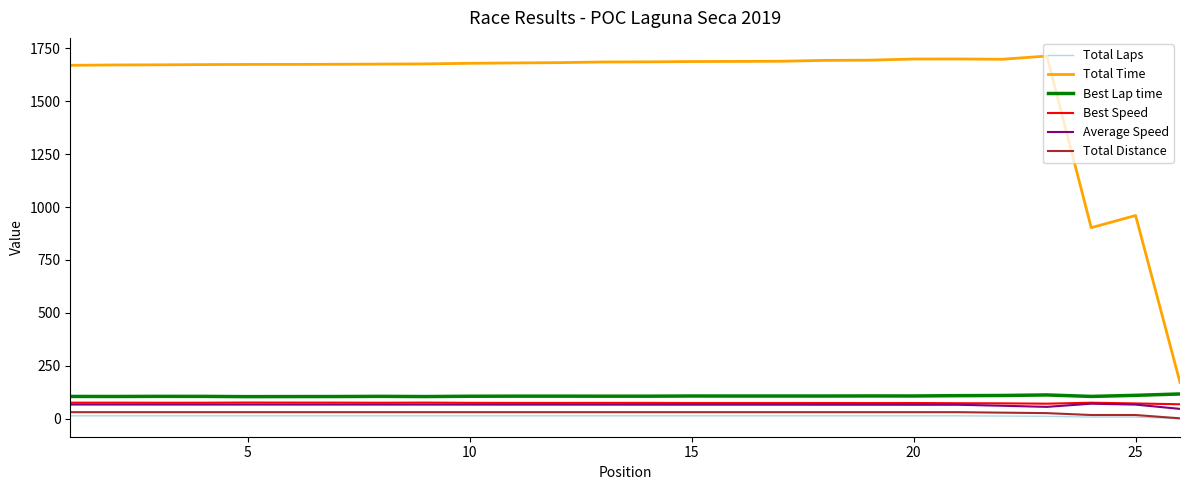

True or false: Best Speed and Total Laps cross at least once.

False